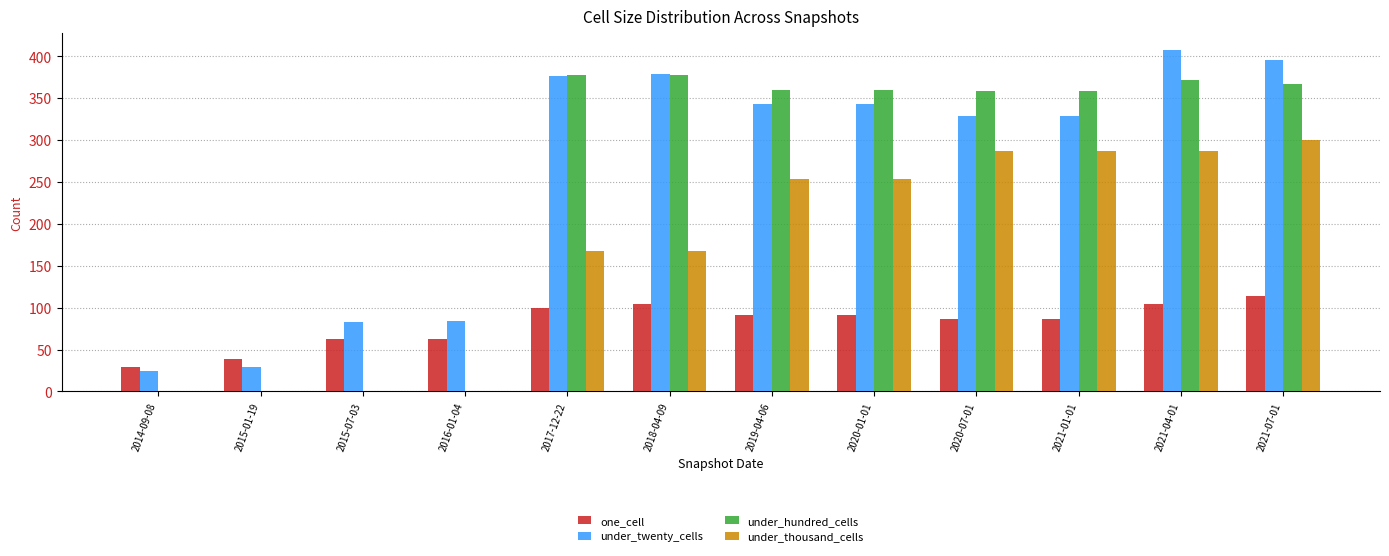

The value of under_hundred_cells at 2019-04-06 is 360. True or false?

True